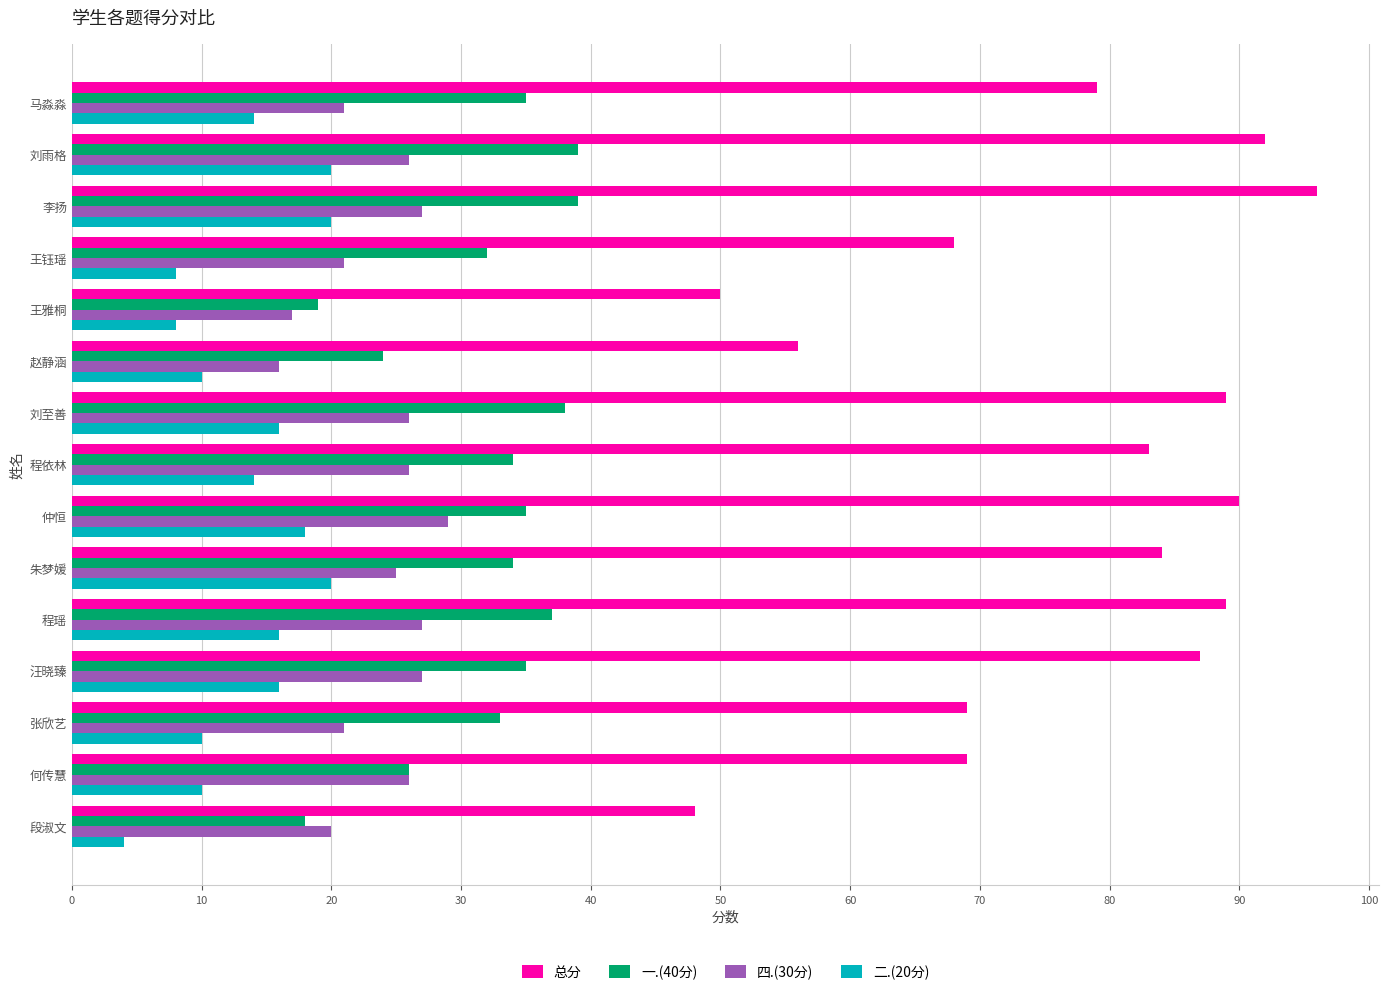

What are all the series names shown in the legend?

总分, 一.(40分), 四.(30分), 二.(20分)